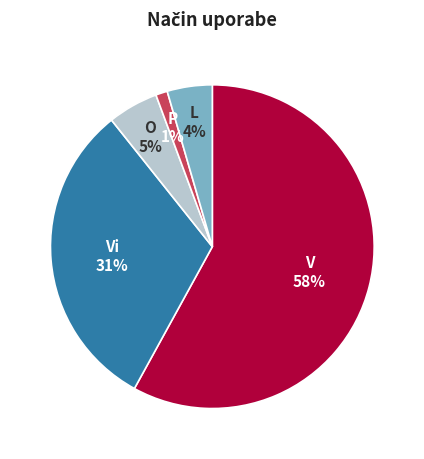

To the nearest percent, what is the average slice percentage?

20%